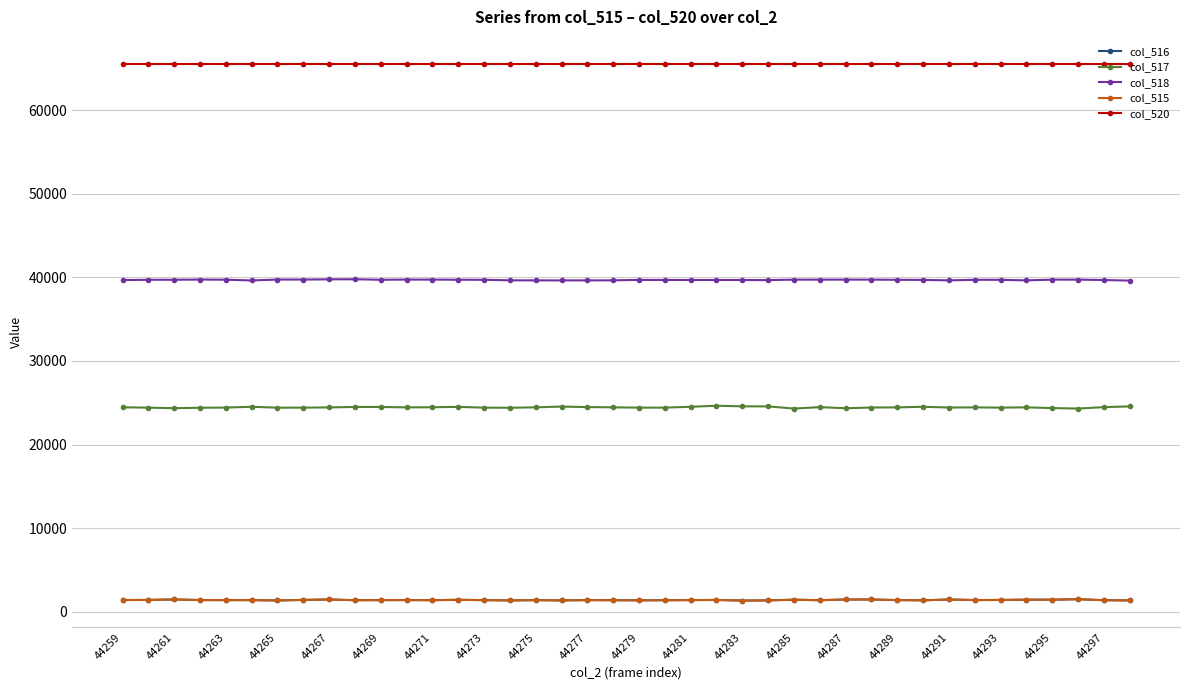

True or false: col_518 has more than 0 points higher than both neighbors.

True